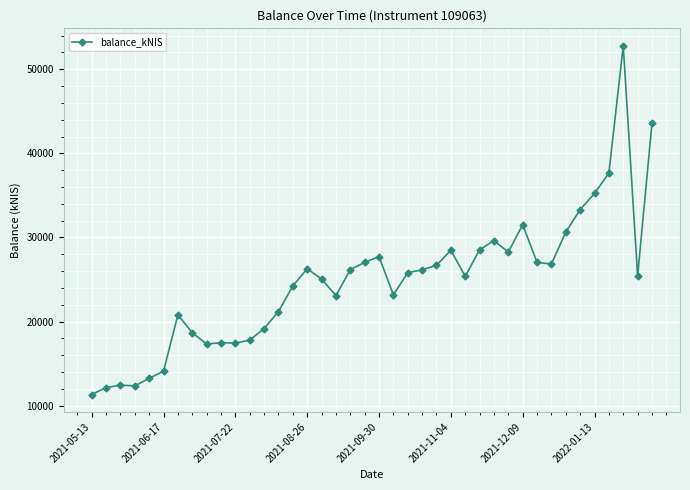

True or false: there are more than 0 points higher than both neighbors.

True